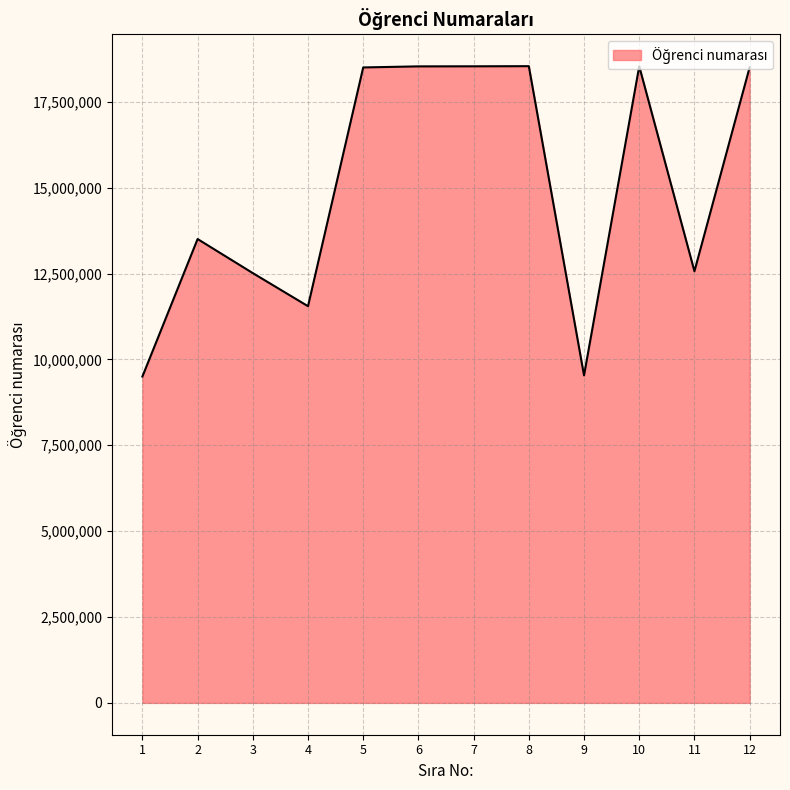

How many series are shown in this chart?

1